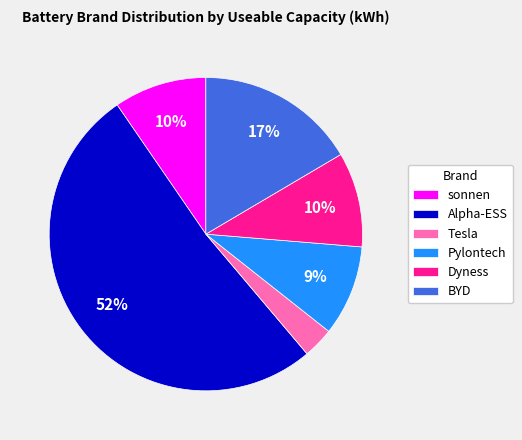

Which slice represents more than half of the pie?

Alpha-ESS